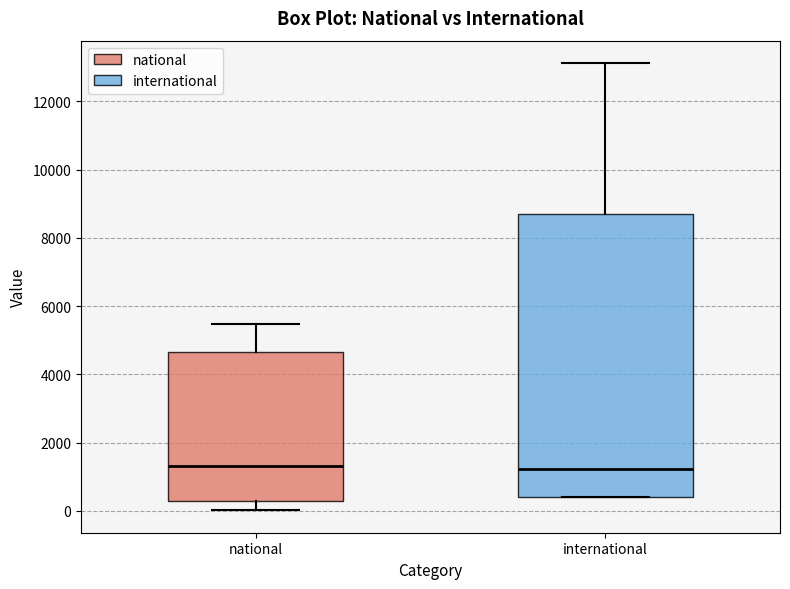

Comparing the boxes themselves (not the whiskers), which one is the tallest?

international